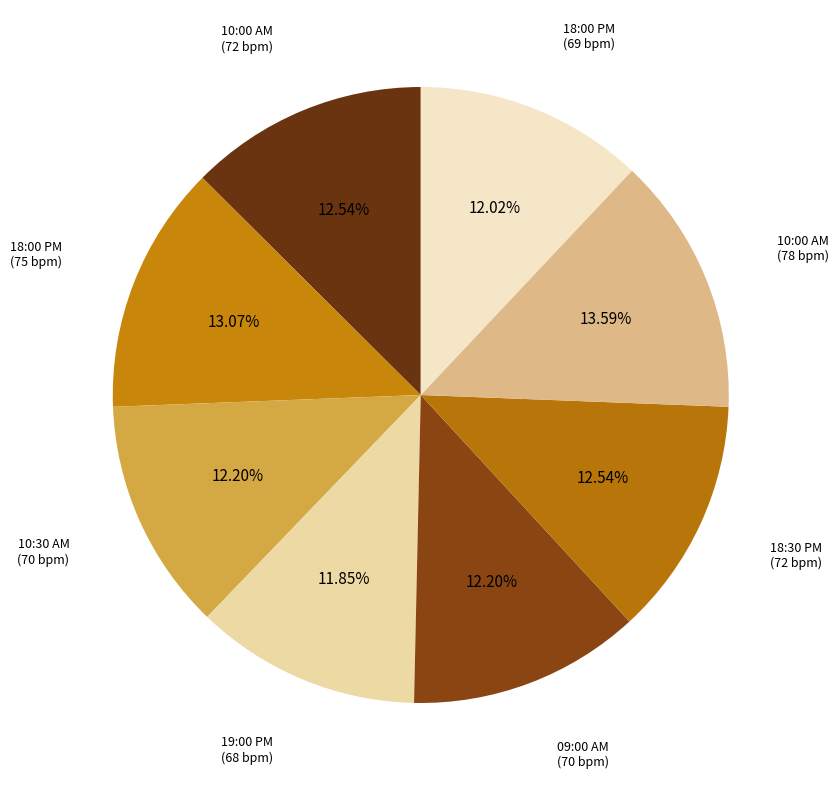

Which category has the biggest portion of the pie?

10:00 AM (78 bpm)